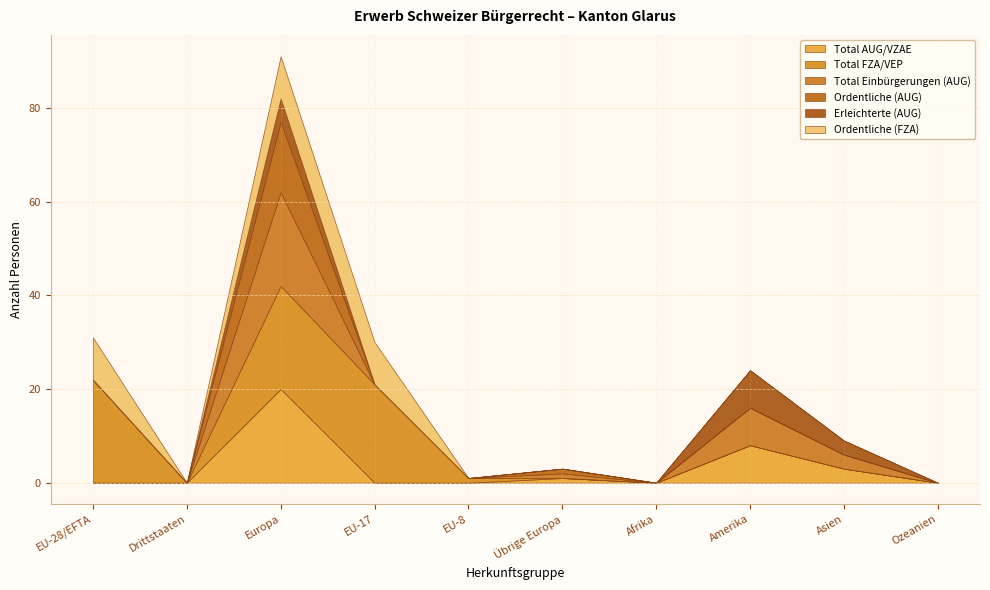

What is the difference between the maximum and second lowest values in the Total AUG/VZAE series?

20